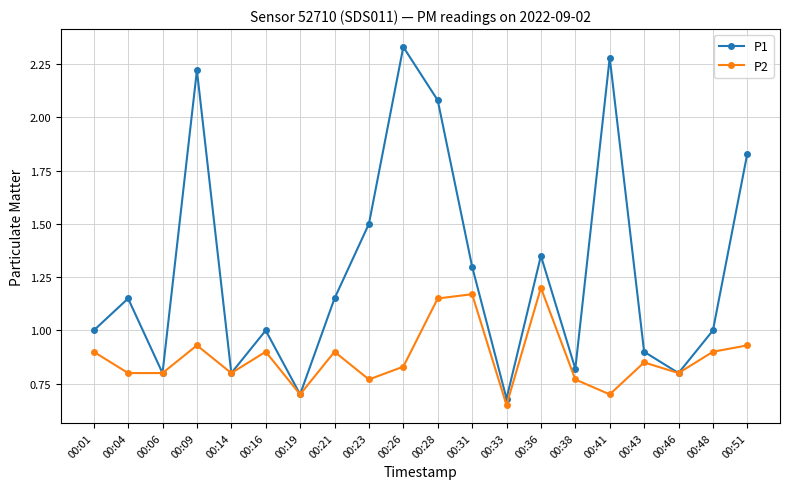

How many series are shown in this chart?

2